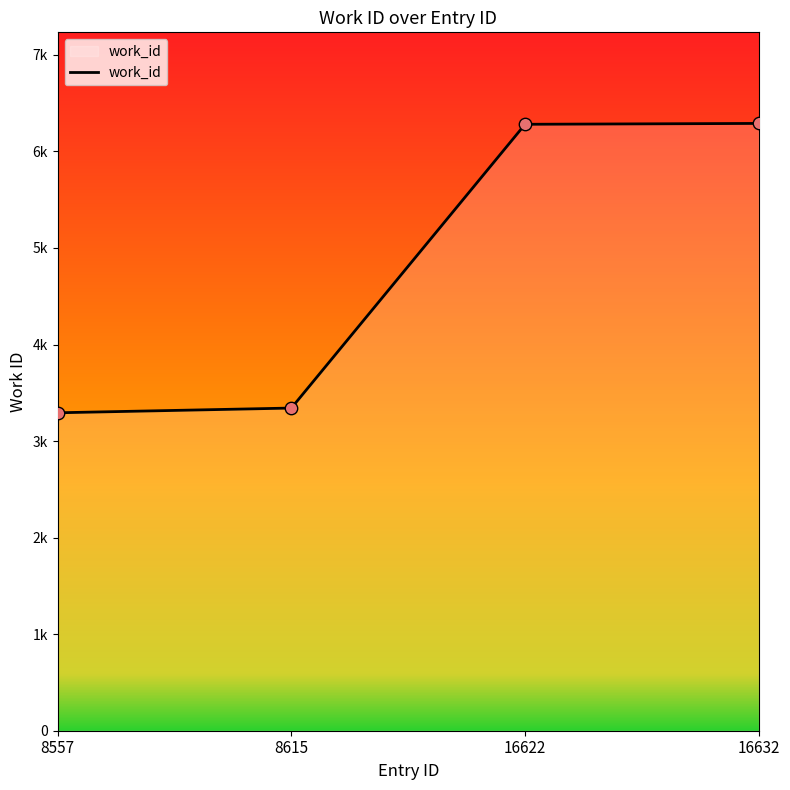

Approximately how many times larger is the value at 8615 compared to 16622?

0.5